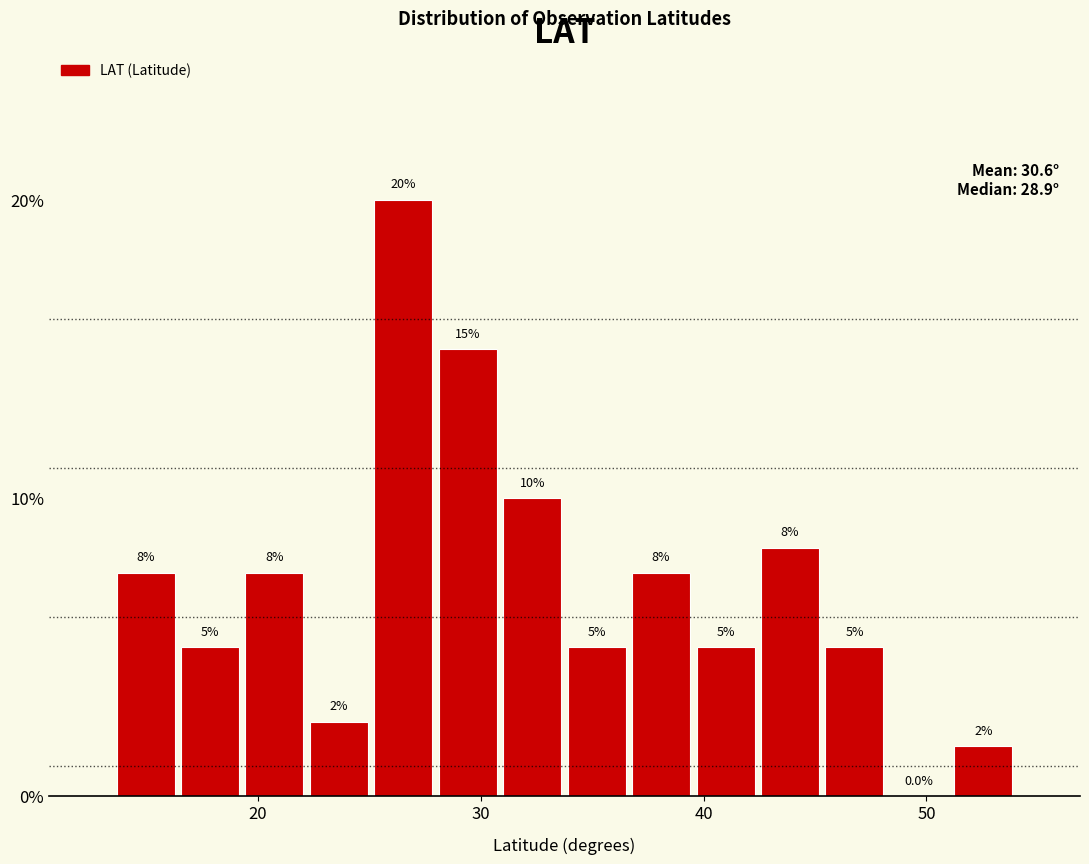

Around what value on the x-axis is the tallest bar? Give the approximate position of its centre, as read against the axis.

27